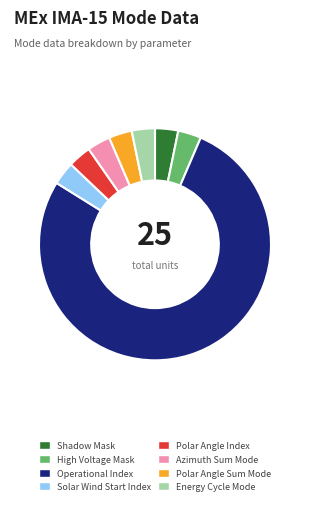

What is the largest slice in the pie chart?

Operational Index